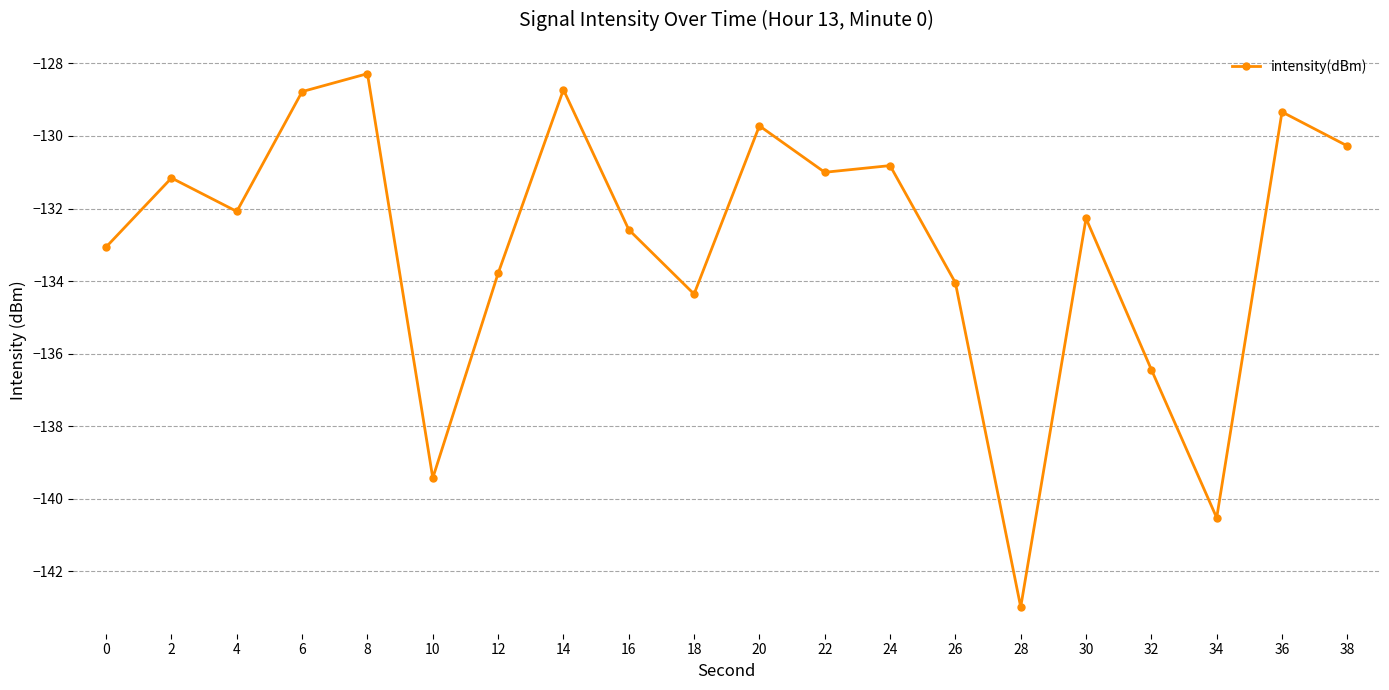

How many distinct data groups are displayed?

1